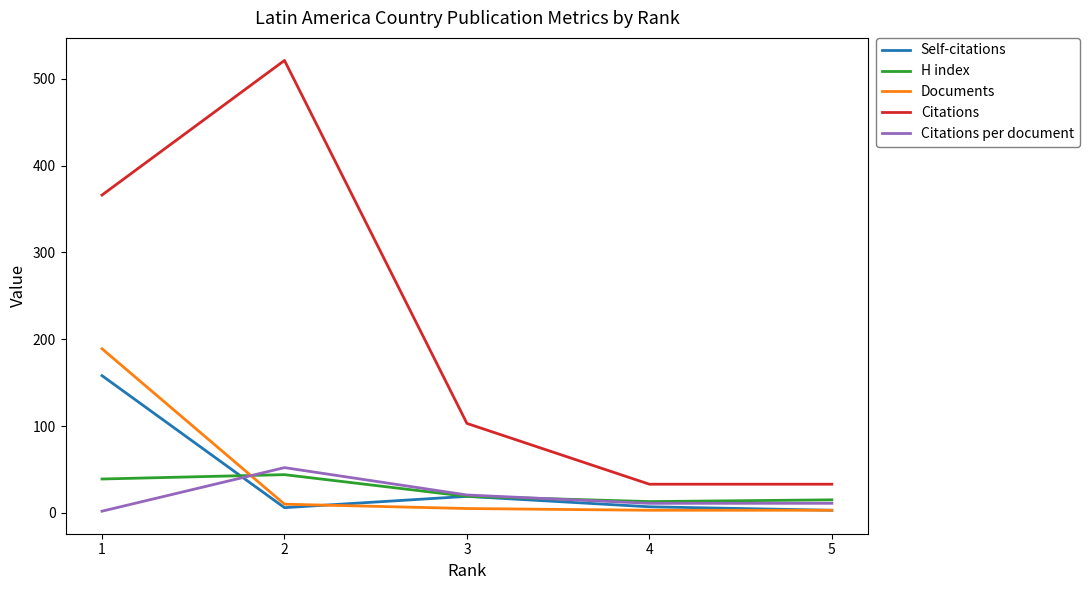

What is the smallest value displayed?

1.9